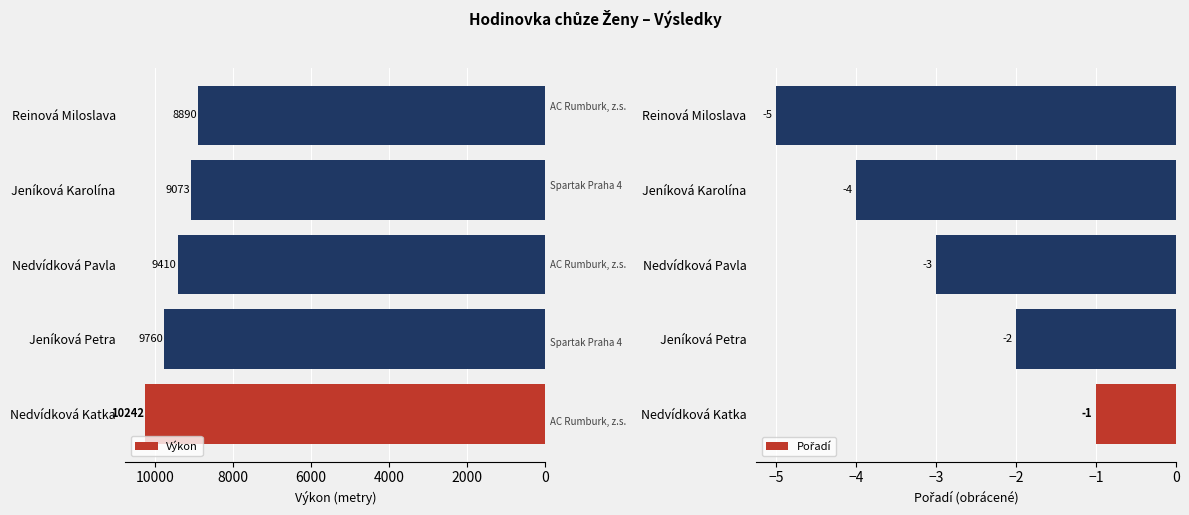

How many bars are there in each group?

2